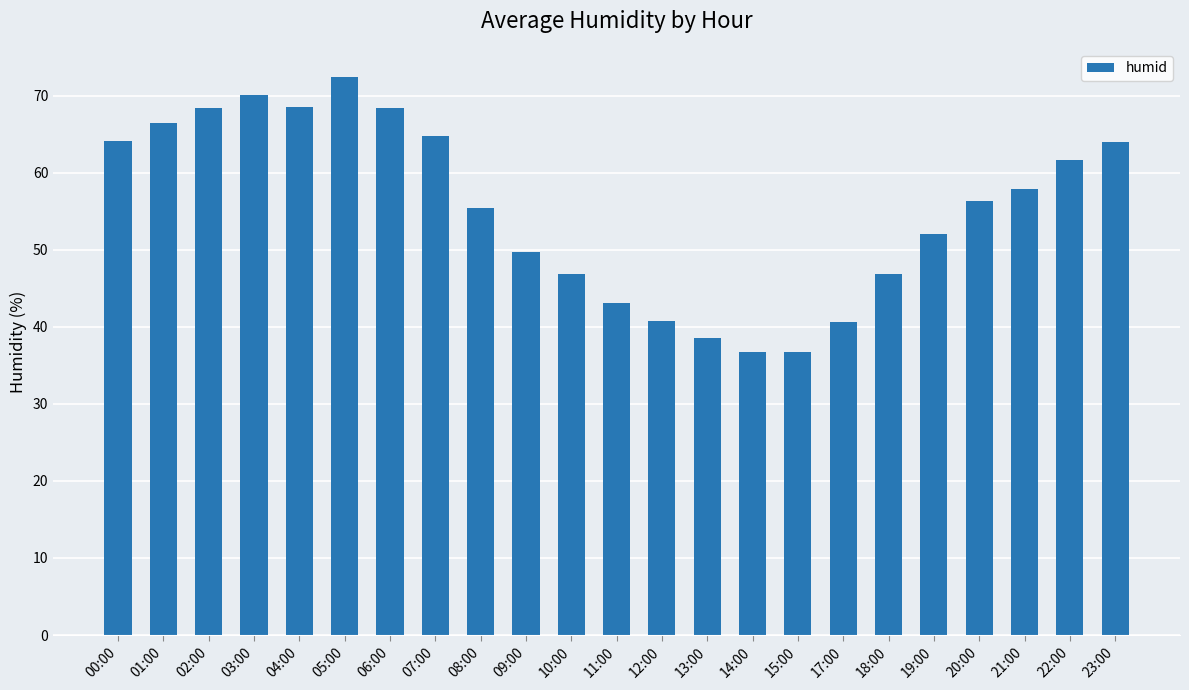

What is the sum of all values?

1270.6